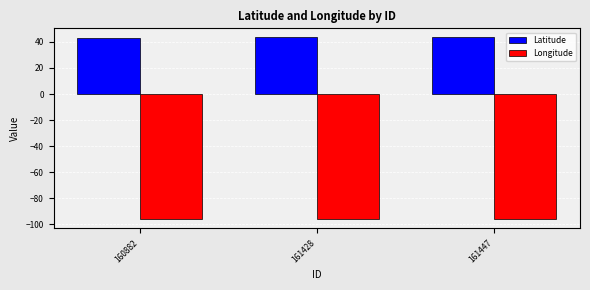

True or false: Longitude has a value of -128.6 at 160882.

False